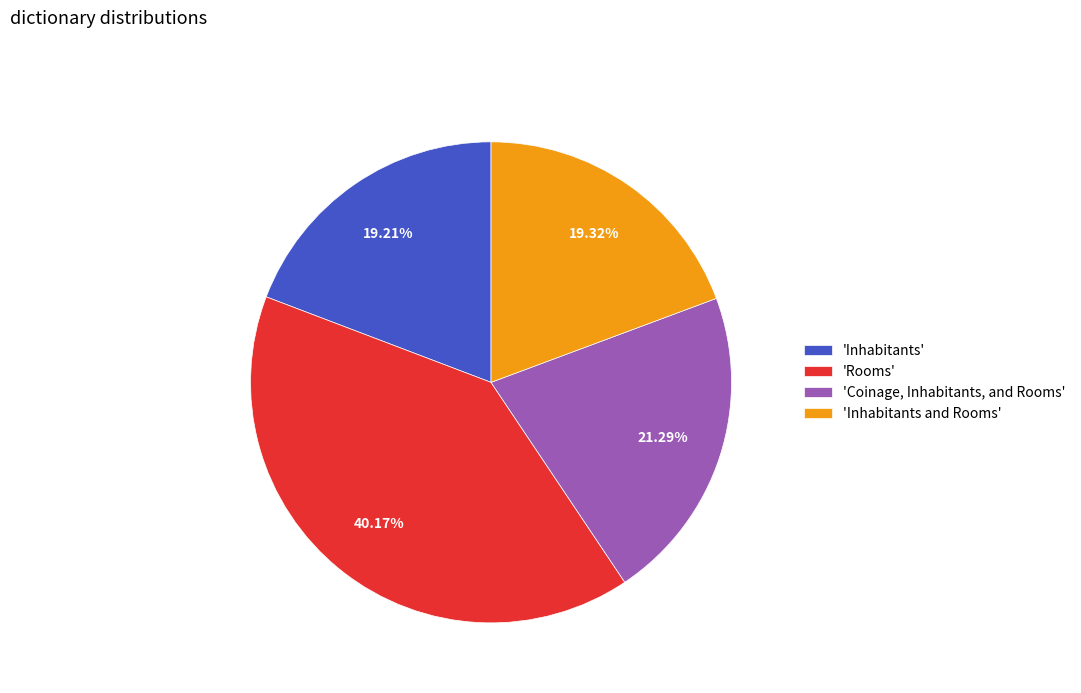

Do 'Coinage, Inhabitants, and Rooms' and 'Inhabitants and Rooms' together represent more than half of the pie?

No